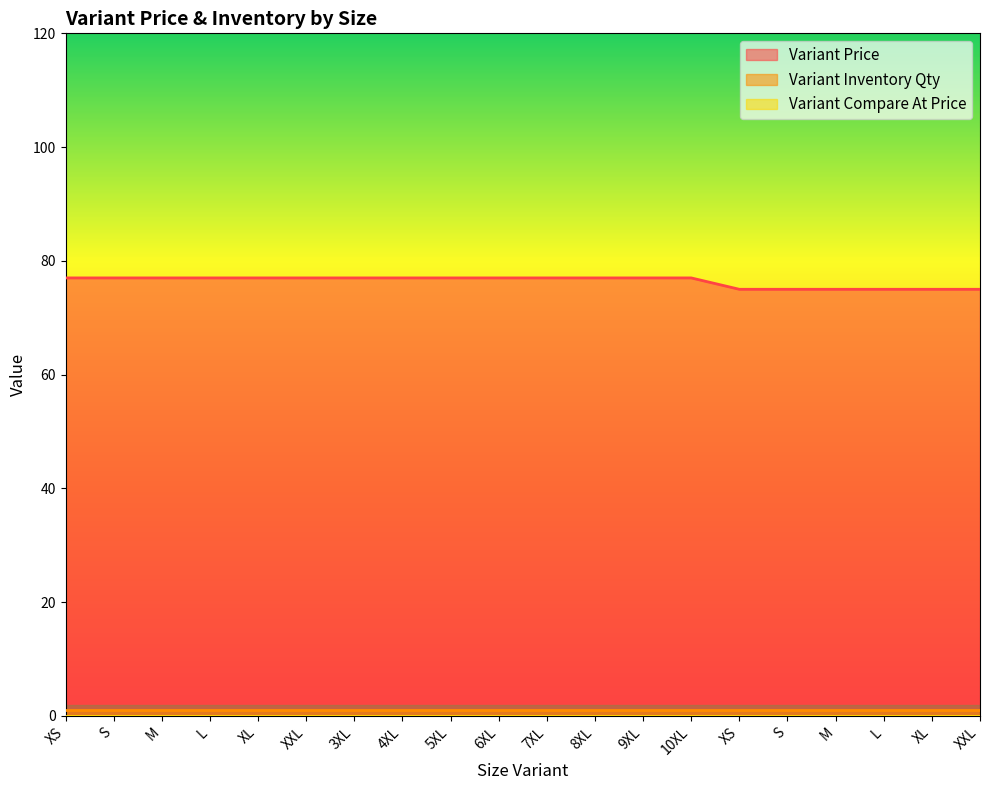

At which label does Variant Price reach its peak?

XS